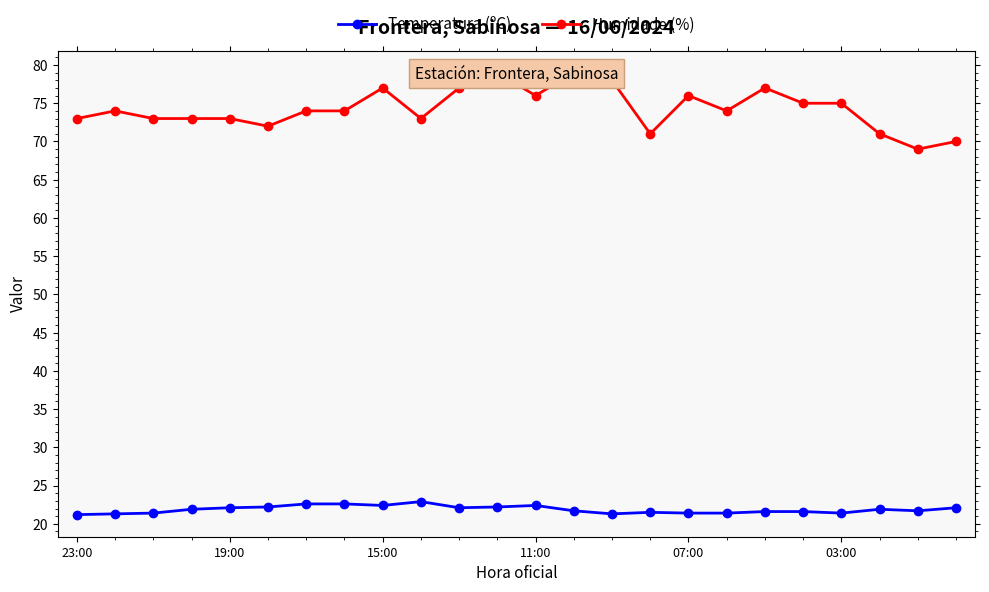

True or false: Temperatura (ºC) has a value of 4.9 at 07:00.

False